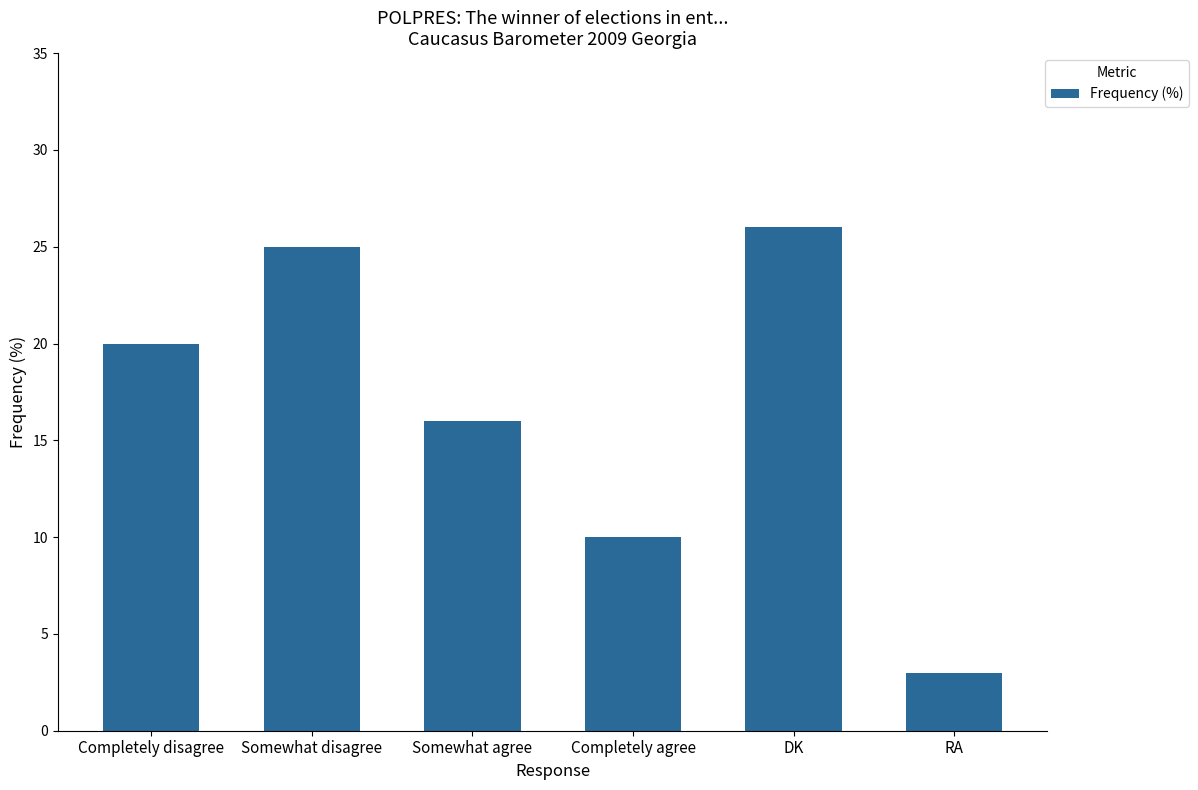

The value at Somewhat agree is 6. True or false?

False